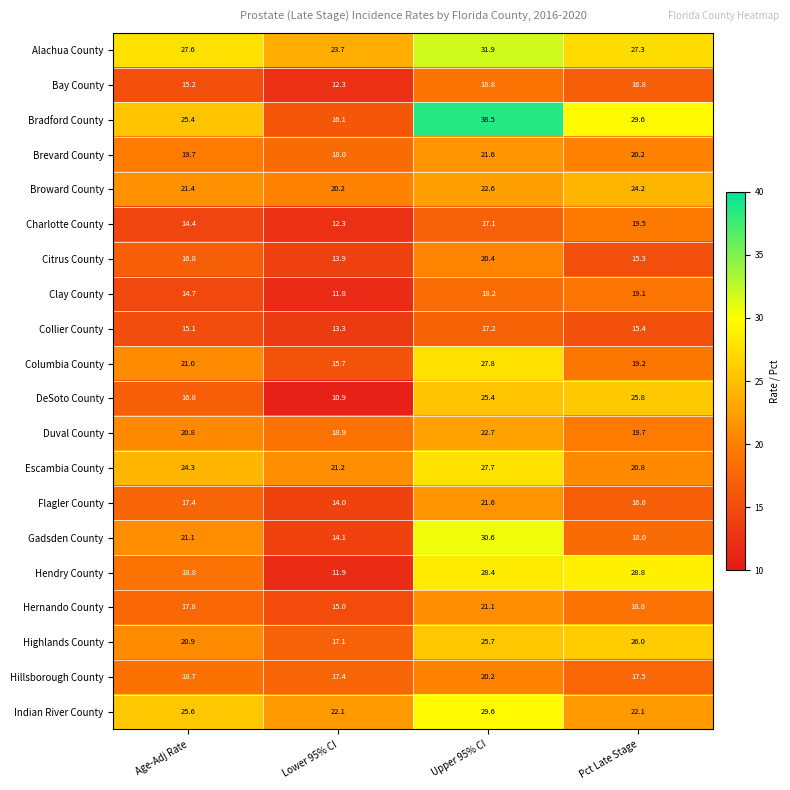

At which category is the sum across all series the highest?

Upper 95% CI